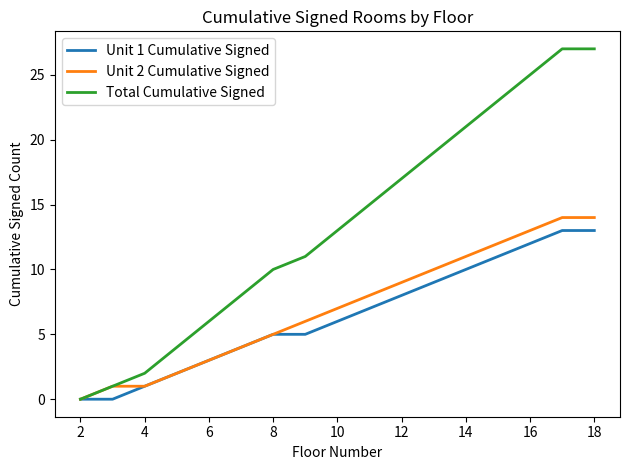

What is the highest value of the Total Cumulative Signed series?

27